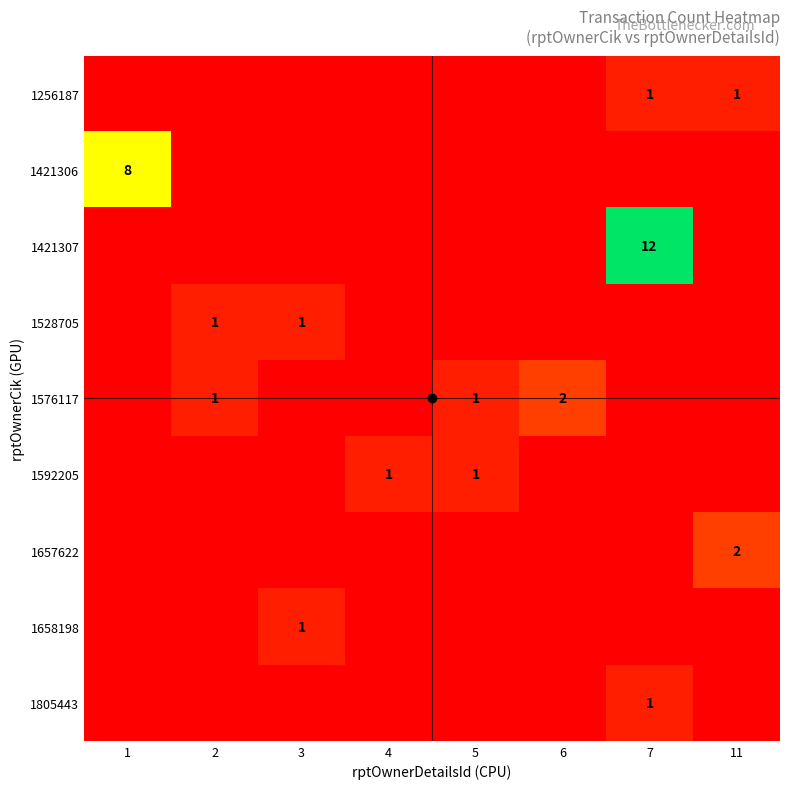

Which series has the largest range (max minus min)?

1421307